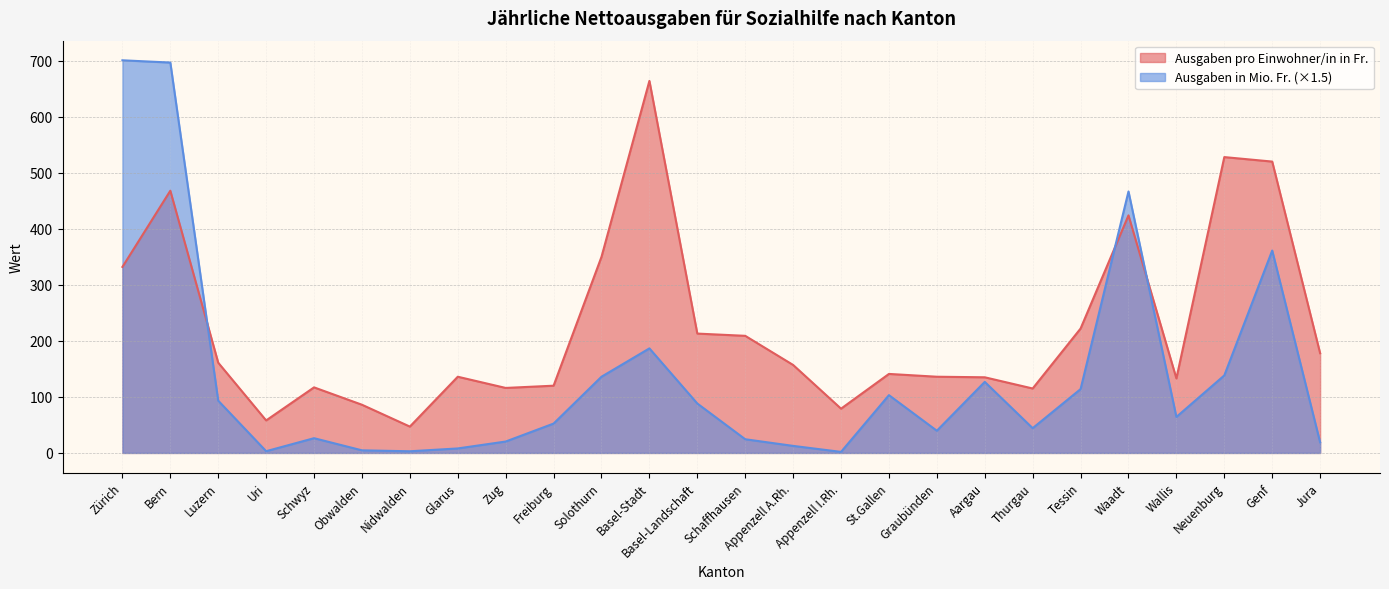

Does the chart display data point markers on the line(s)?

No